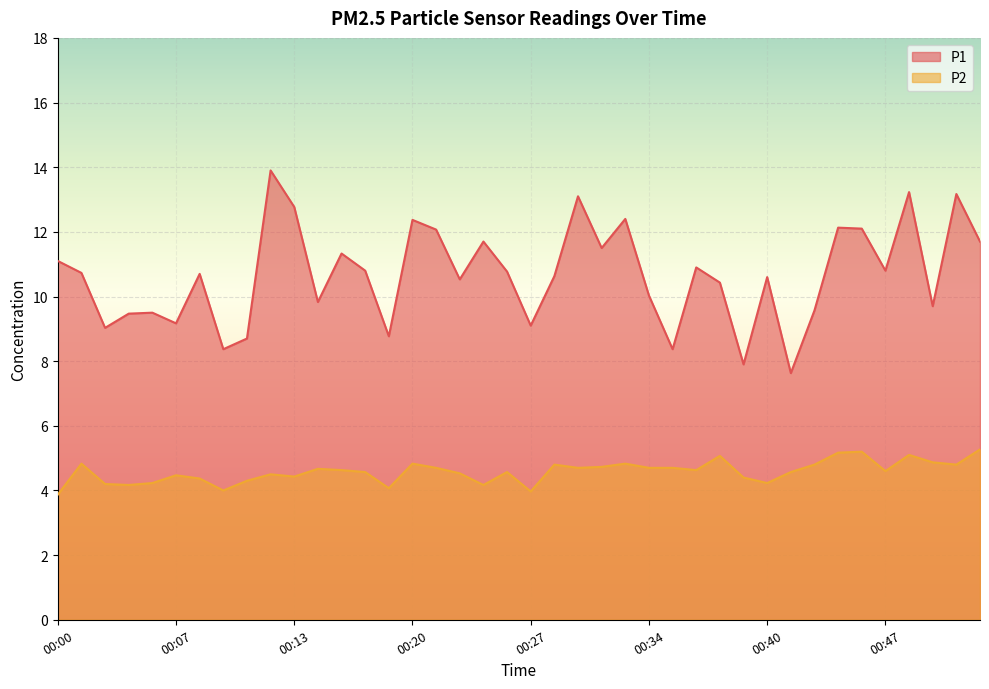

At which label does P1 reach its minimum?

00:42